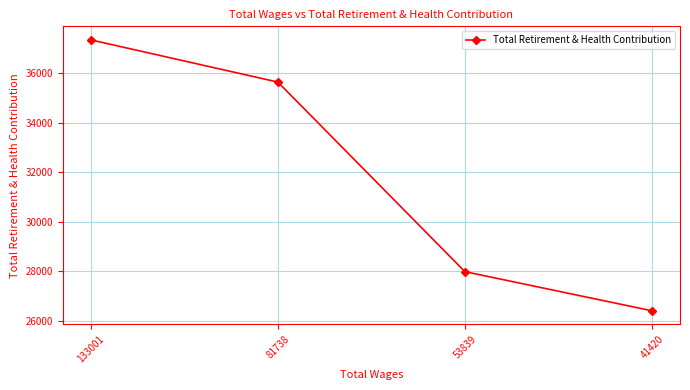

What is the sum of the values at 133001 and 53839?

65346